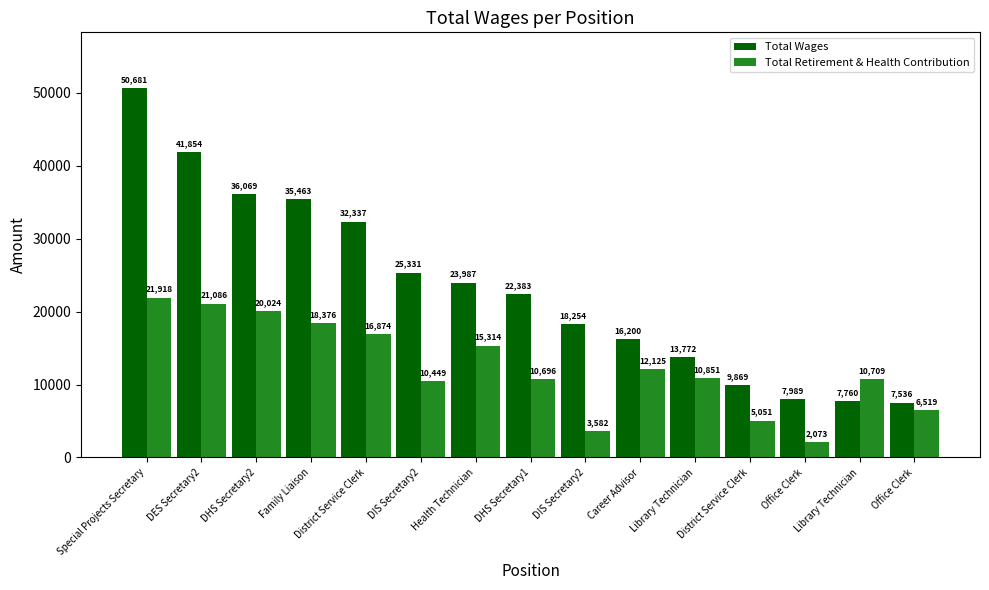

How many categories are shown in the chart?

15